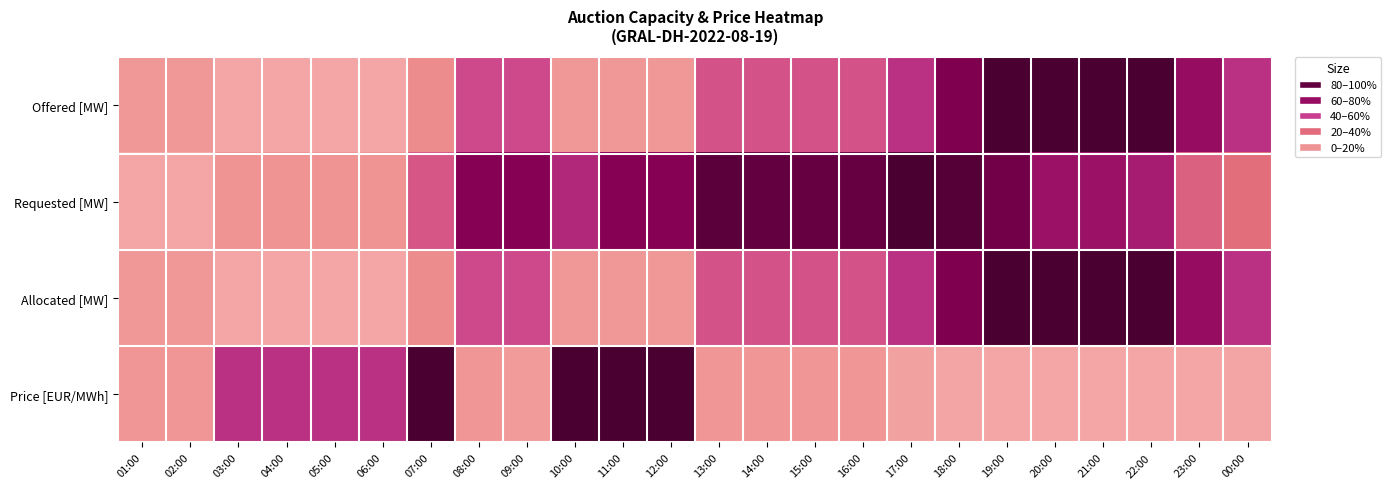

Rank the series at 20:00 from highest to lowest value.

Offered [MW], Allocated [MW], Requested [MW], Price [EUR/MWh]